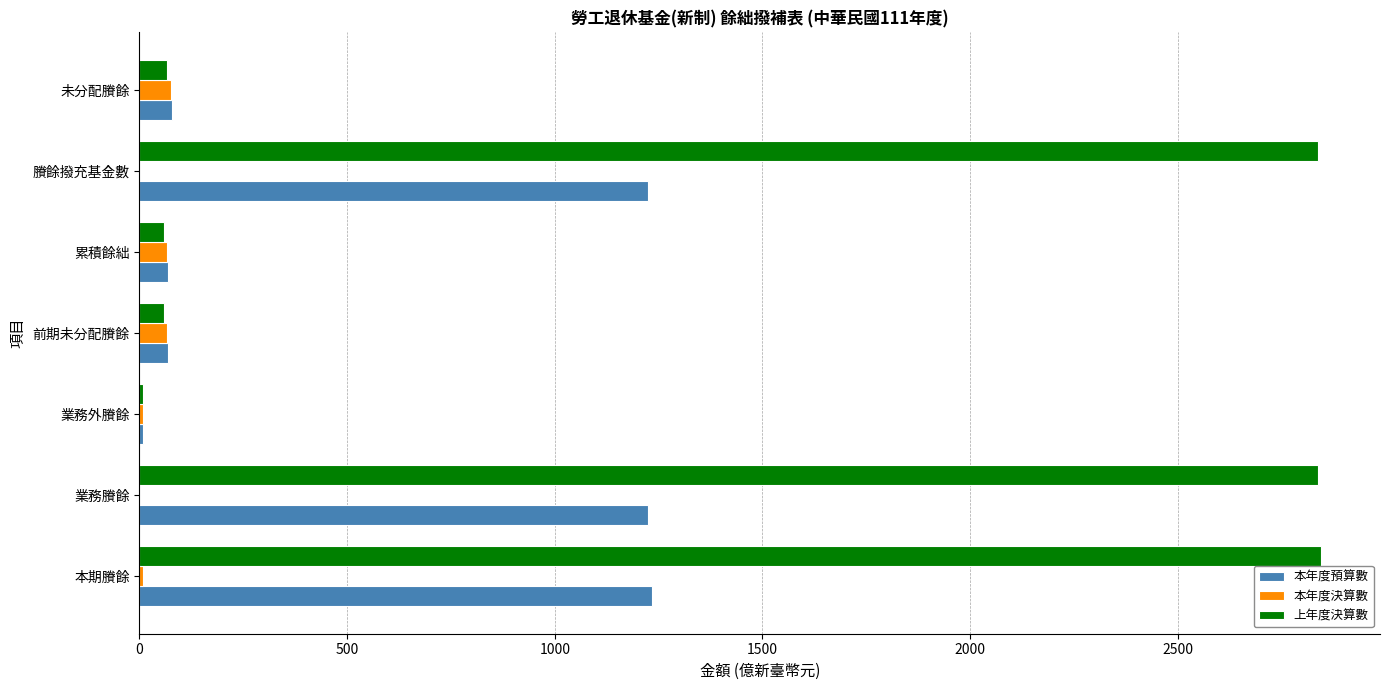

What is the maximum value shown in the chart?

2844.4